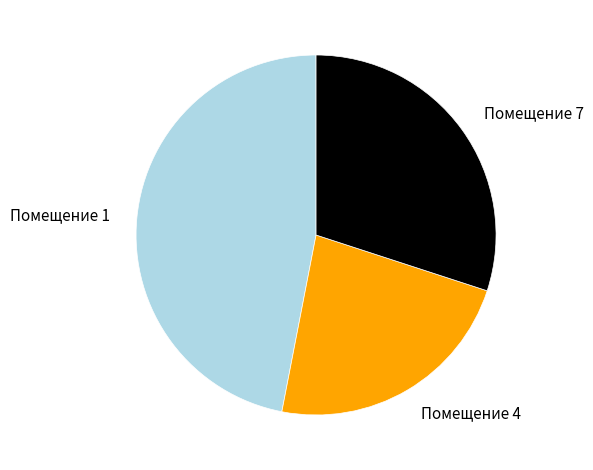

Is there a majority slice in this chart?

No